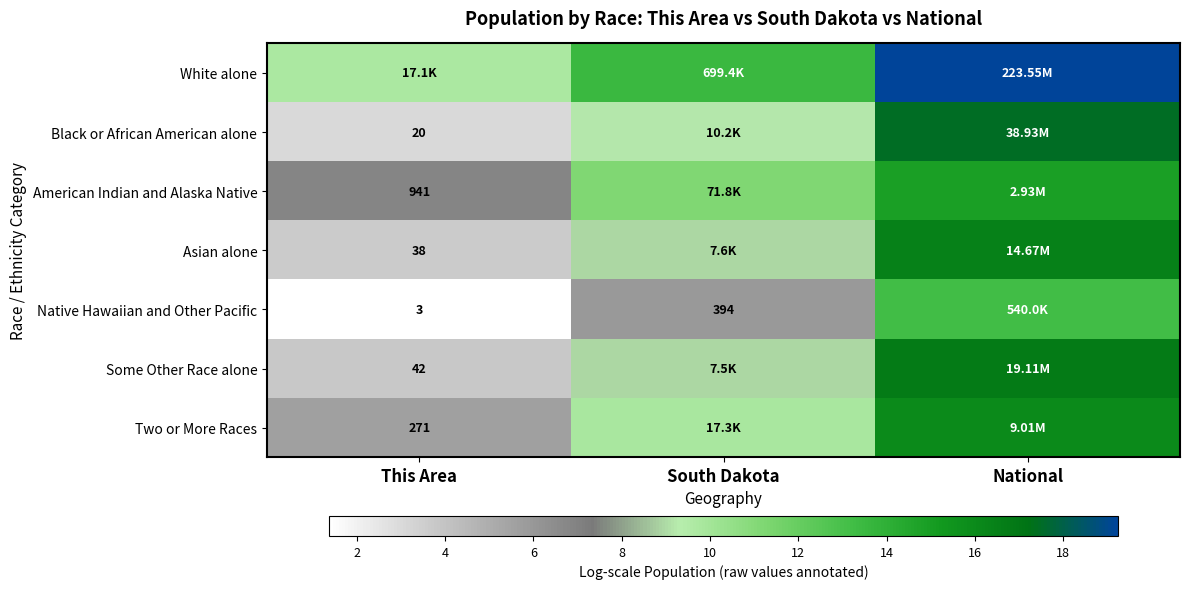

What is the difference between the highest and lowest values at National?

6.0